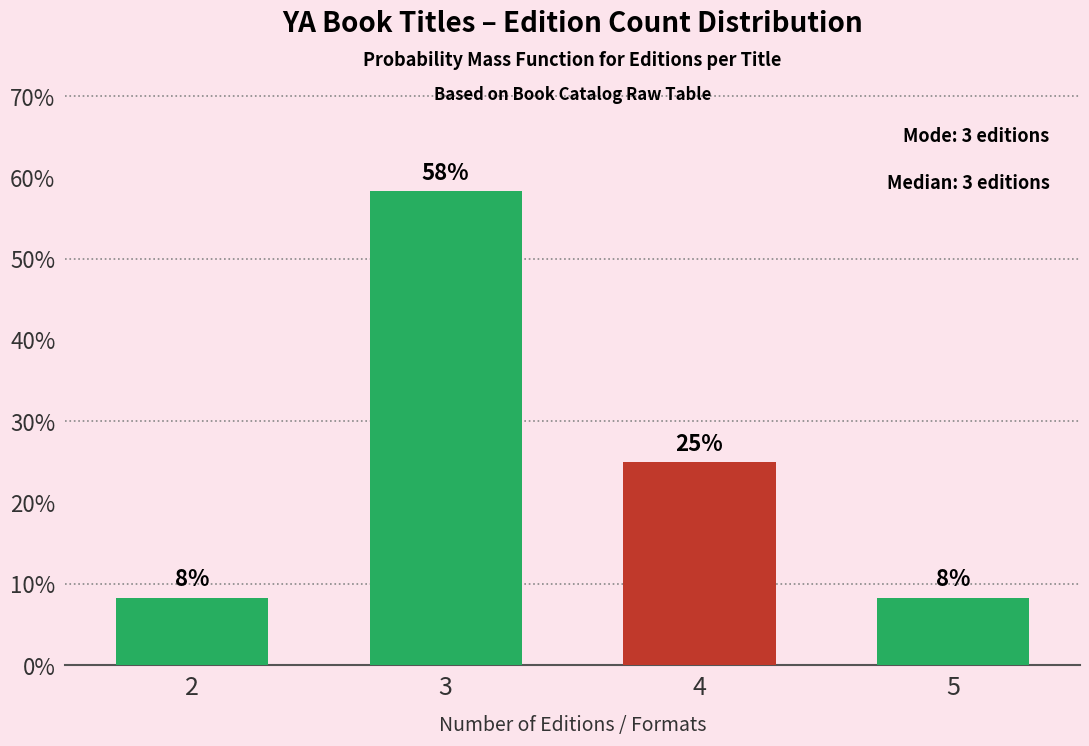

Are the bars horizontal?

No